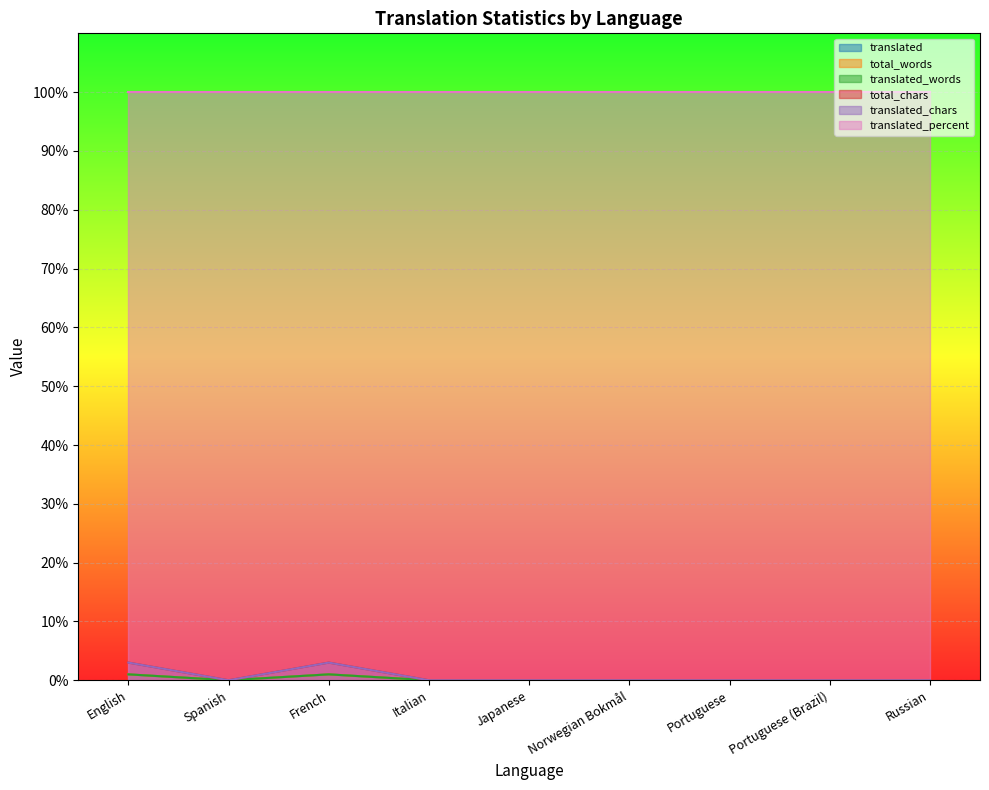

At which category does translated_words reach its first local peak?

French